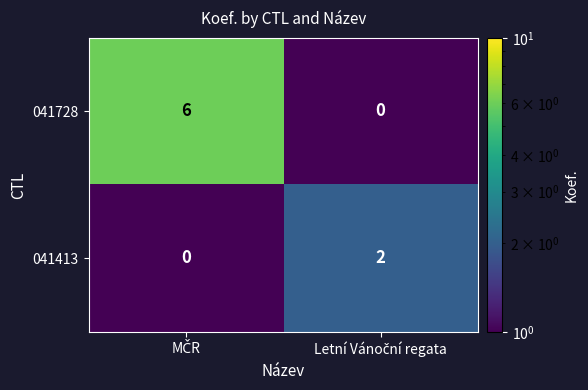

List the series in order of their overall mean, highest first.

041728, 041413